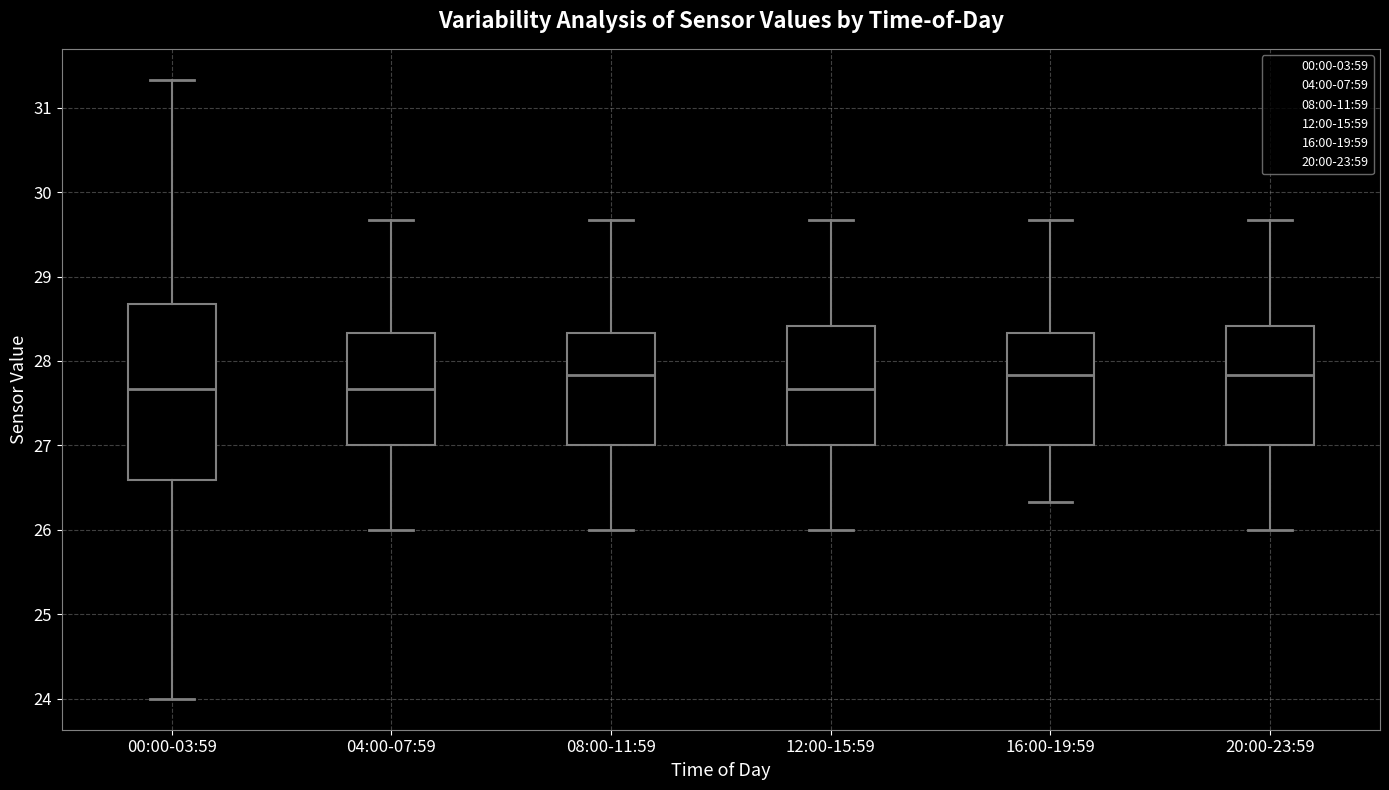

Where does the lower whisker of the box for 16:00-19:59 end on the y-axis? The values are not printed on the chart, so give them approximately, as read against the axis.

26.3